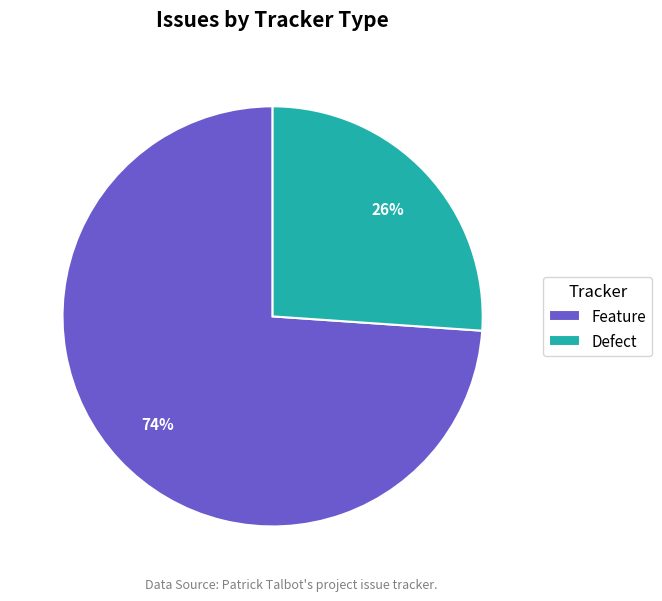

Which slice represents more than half of the pie?

Feature